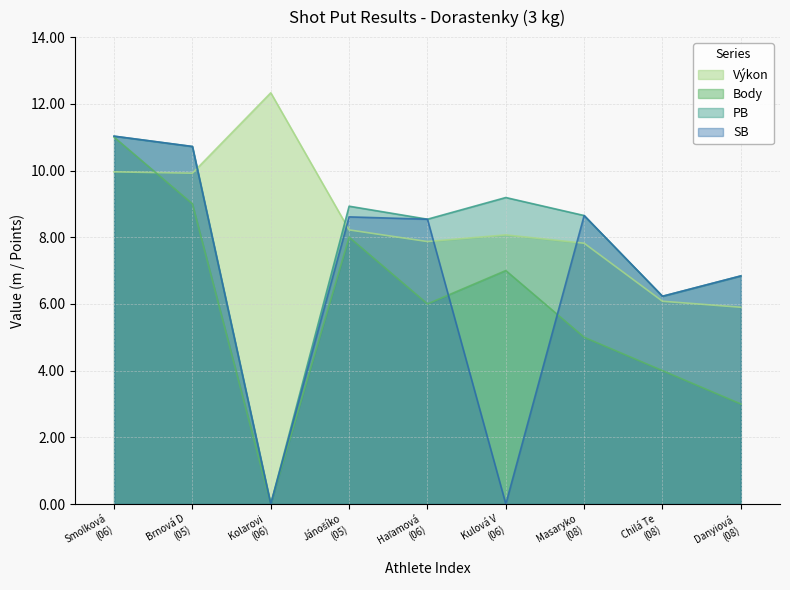

List the series in order of their overall mean, highest first.

Výkon, PB, SB, Body